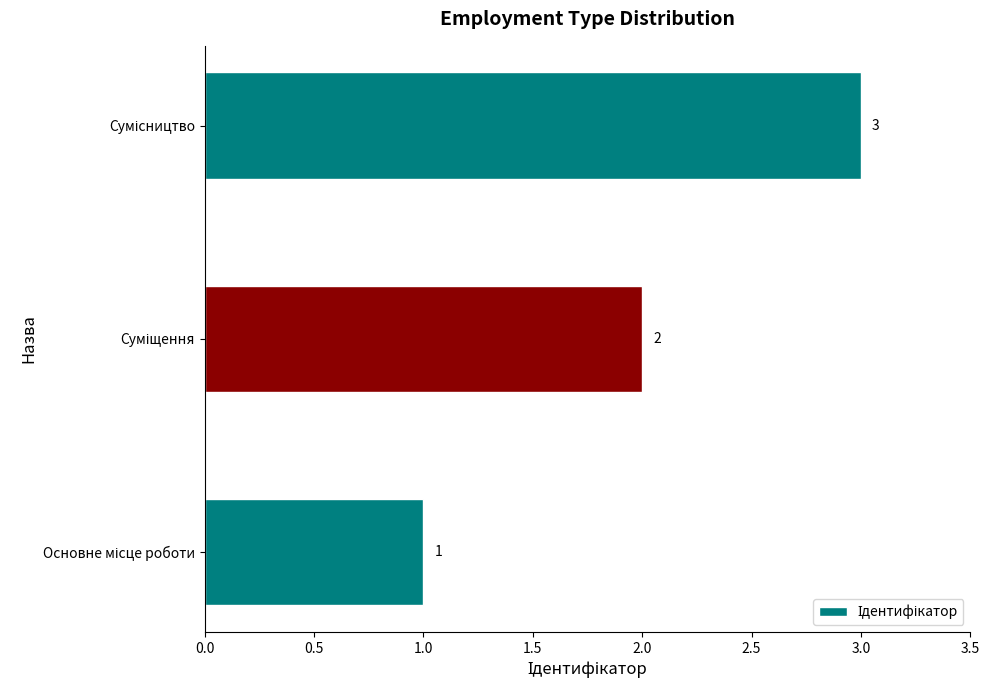

What is the sum of all values?

6